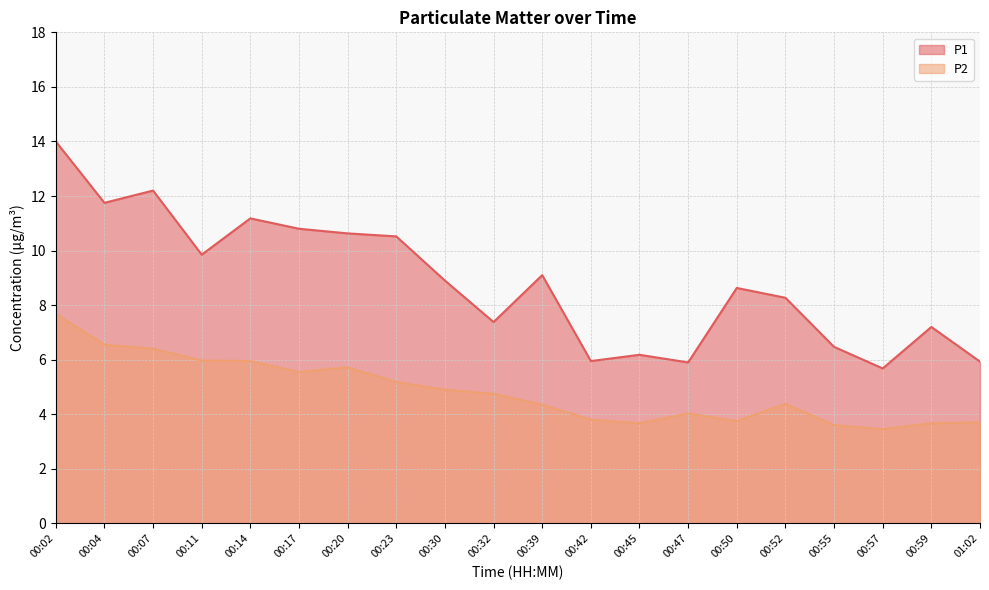

At which category does P2 reach its first local valley?

00:17